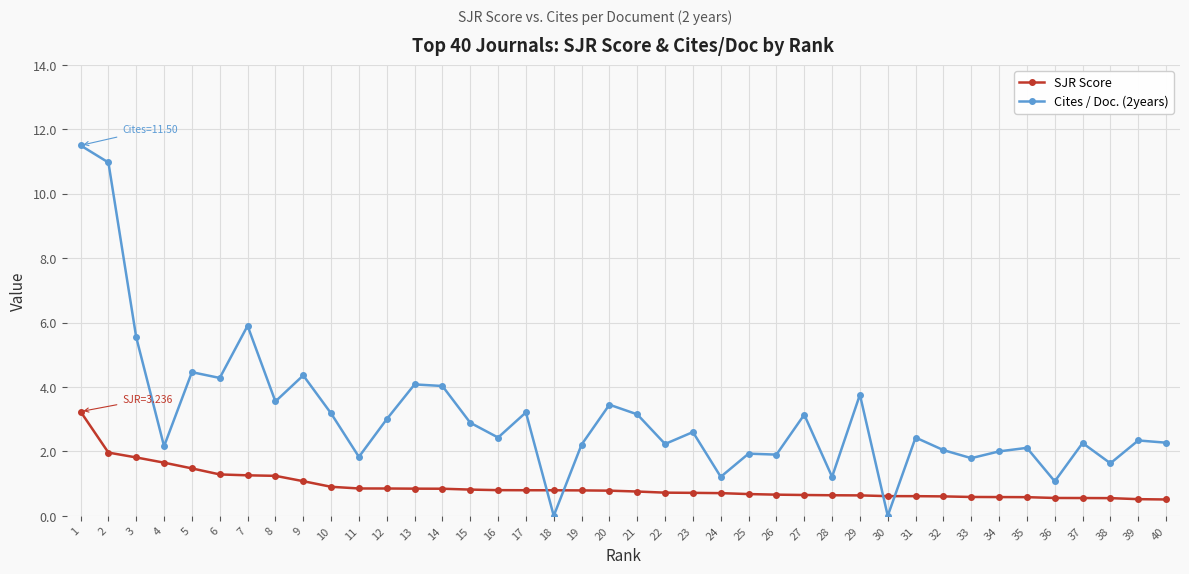

True or false: Cites / Doc. (2years) has more than 1 interior local peaks.

True